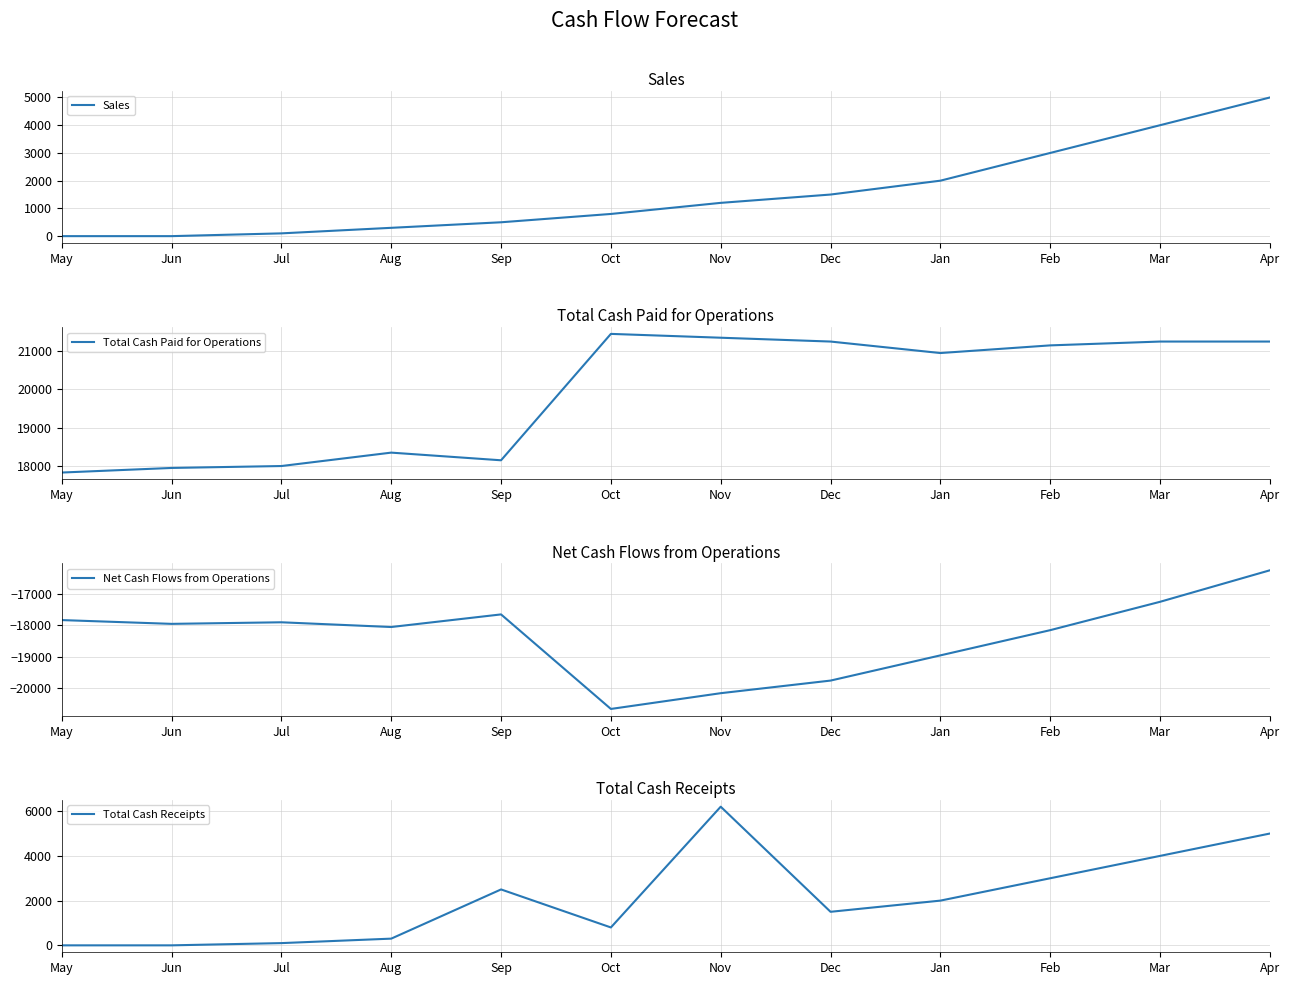

How many data points in Total Cash Paid for Operations are above 21150?

5